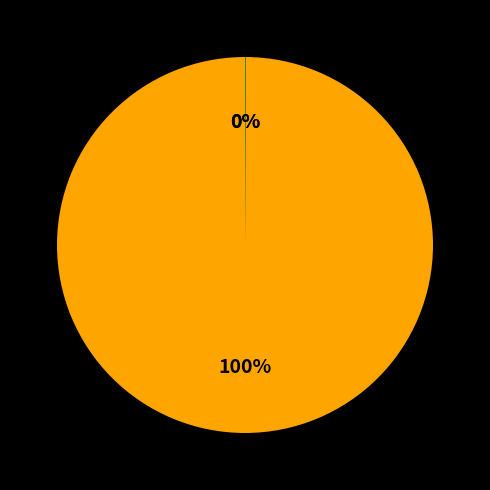

Is there any slice that represents more than half of the pie?

Yes